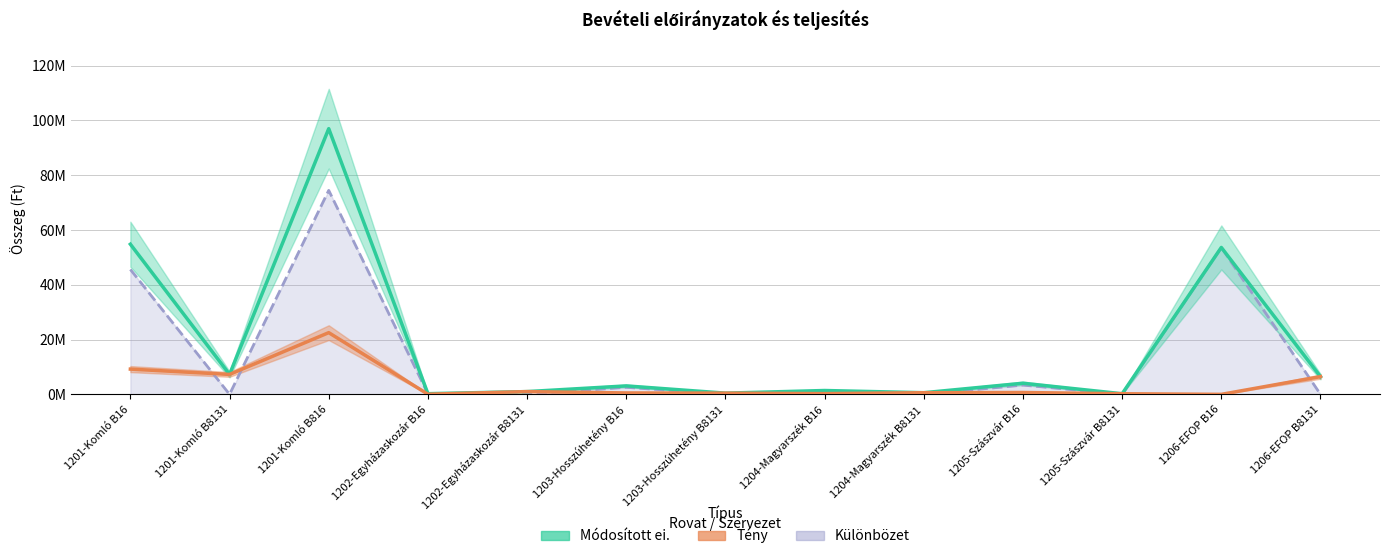

Reading left to right, list all the values displayed in this chart.

Módosított ei.: 1201-Komló B16=54810810	1201-Komló B8131=7273070	1201-Komló B816=96985672	1202-Egyházaskozár B16=245982	1202-Egyházaskozár B8131=1005557	1203-Hosszúhetény B16=3086953	1203-Hosszúhetény B8131=440959	1204-Magyarszék B16=1403439	1204-Magyarszék B8131=599759	1205-Szászvár B16=4056383	1205-Szászvár B8131=226299	1206-EFOP B16=53627392	1206-EFOP B8131=6467166
Tény: 1201-Komló B16=9218468	1201-Komló B8131=7273070	1201-Komló B816=22524698	1202-Egyházaskozár B16=46069	1202-Egyházaskozár B8131=1005557	1203-Hosszúhetény B16=514492	1203-Hosszúhetény B8131=440959	1204-Magyarszék B16=272841	1204-Magyarszék B8131=599759	1205-Szászvár B16=676064	1205-Szászvár B8131=226299	1206-EFOP B16=0	1206-EFOP B8131=6467166
Különbözet: 1201-Komló B16=45592342	1201-Komló B8131=0	1201-Komló B816=74460974	1202-Egyházaskozár B16=199913	1202-Egyházaskozár B8131=0	1203-Hosszúhetény B16=2572461	1203-Hosszúhetény B8131=0	1204-Magyarszék B16=1130598	1204-Magyarszék B8131=0	1205-Szászvár B16=3380319	1205-Szászvár B8131=0	1206-EFOP B16=53627392	1206-EFOP B8131=0